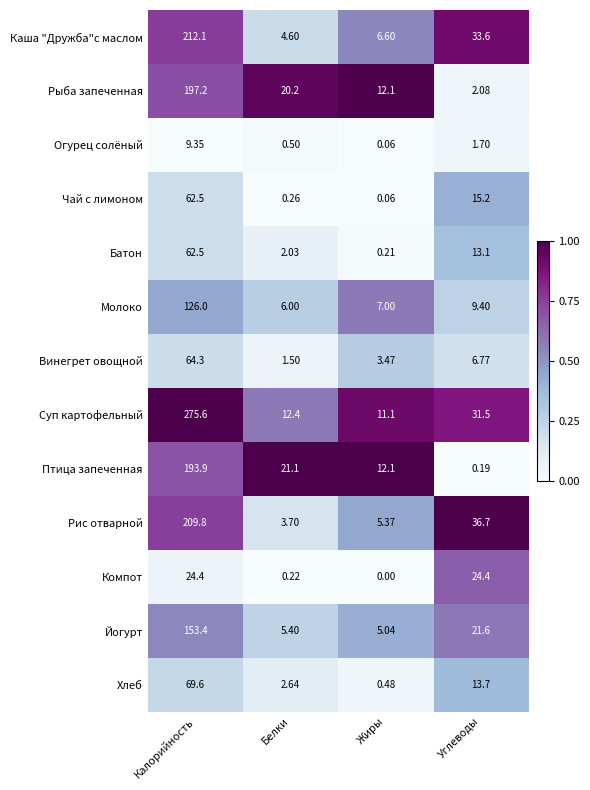

Rank the categories by Винегрет овощной value from lowest to highest.

Белки, Жиры, Углеводы, Калорийность